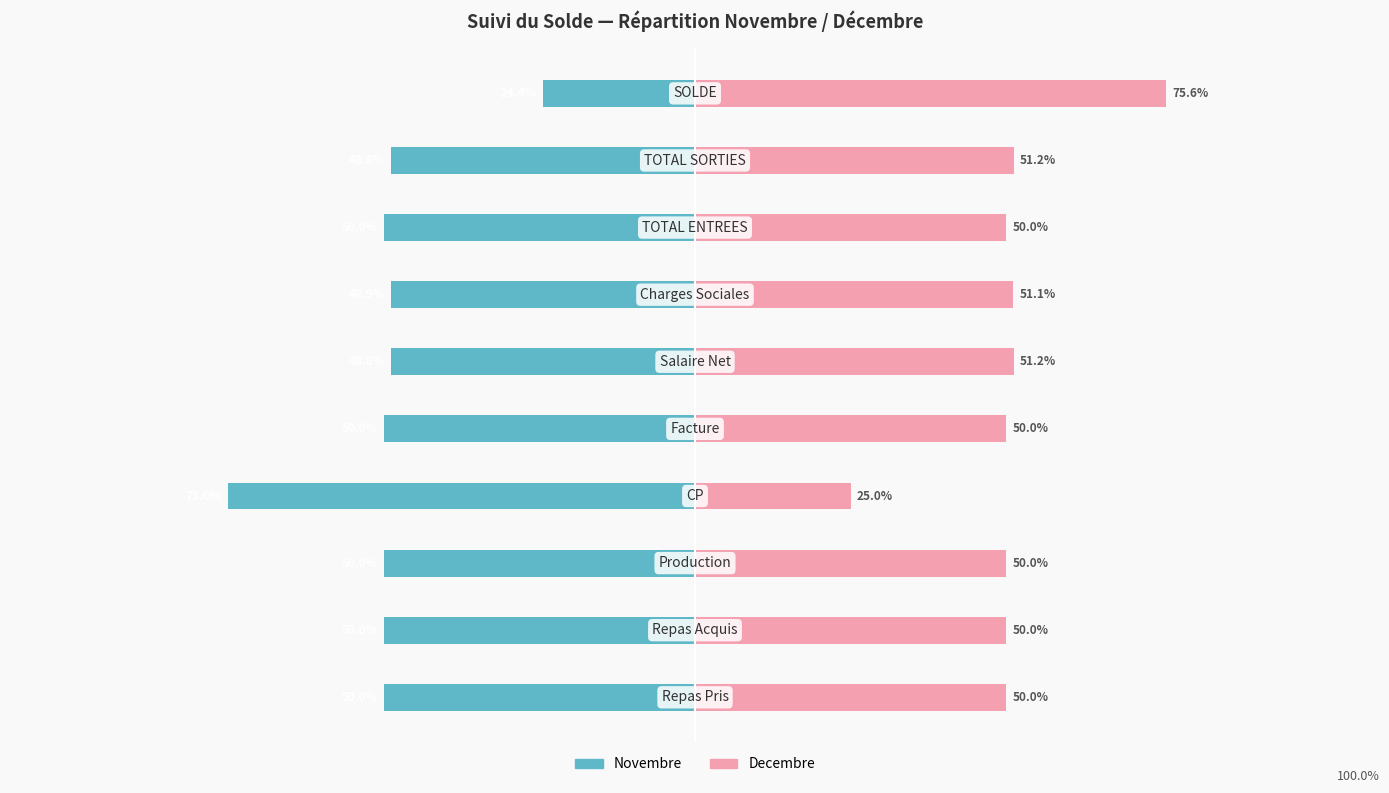

True or false: Novembre has a value of -86.7 at 5.

False